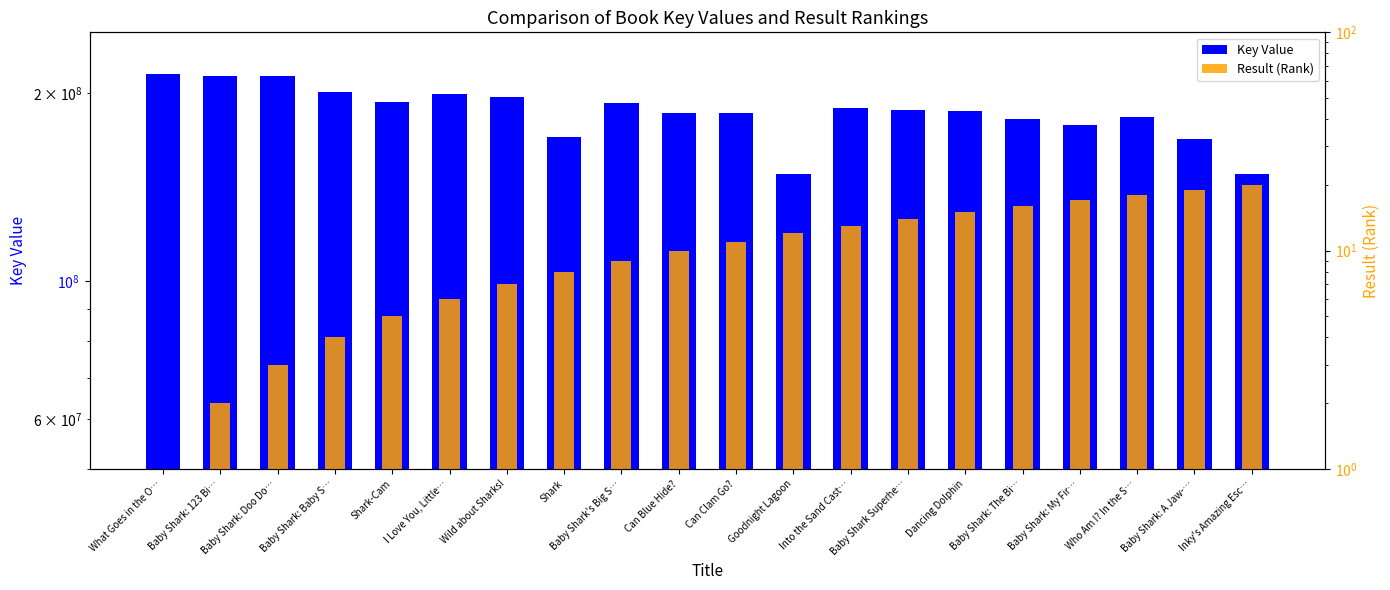

What is the sum of all Key Value values?

3736686158